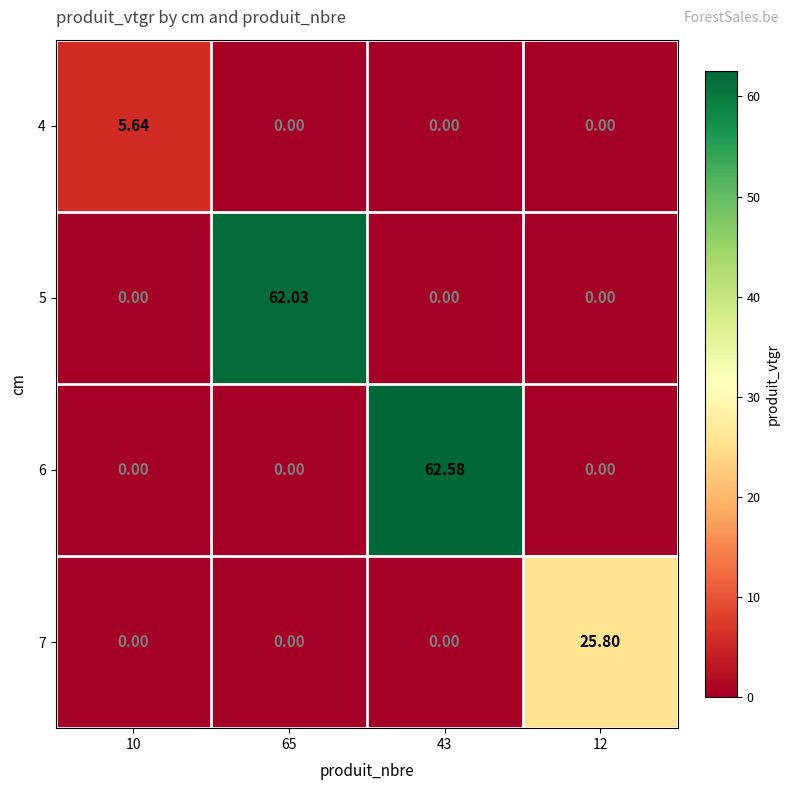

Is the value of 4 at 43 greater than the value of 7 at 12?

No